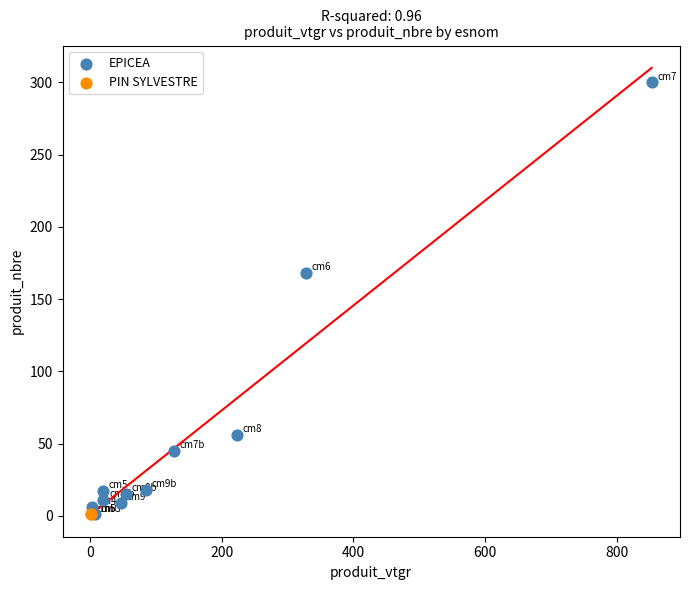

What are all the series names shown in the legend?

EPICEA, PIN SYLVESTRE